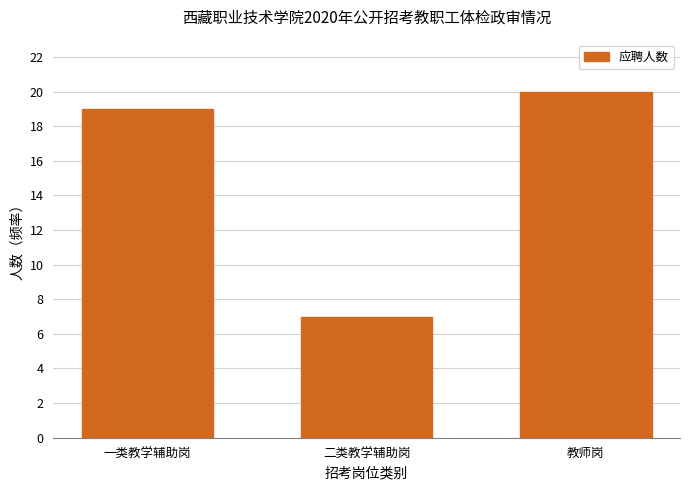

Reading left to right, what are all the values shown in this chart?

19	7	20